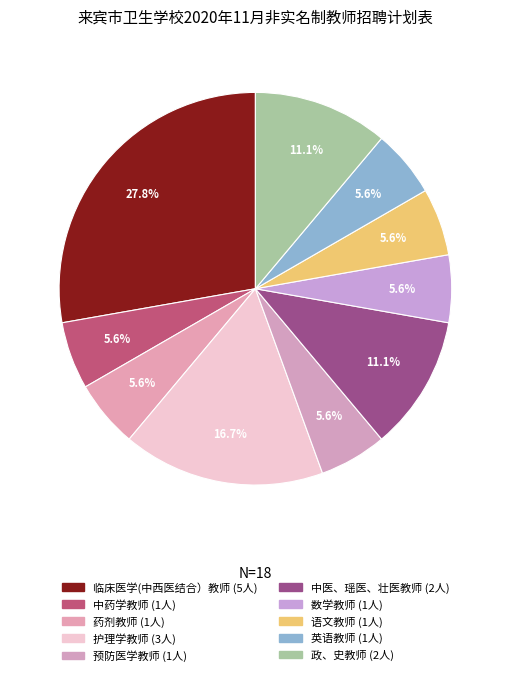

How many segments does this pie chart have?

10